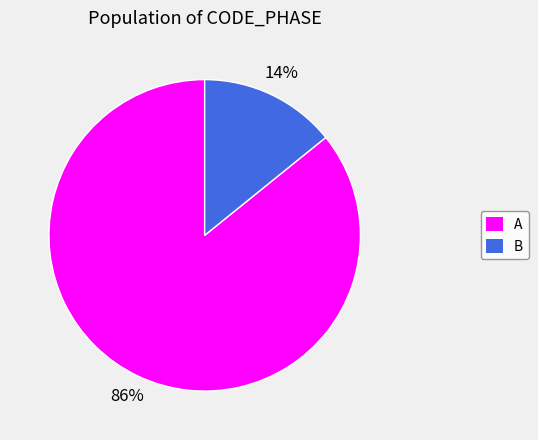

Do B and A together represent more than half of the pie?

Yes